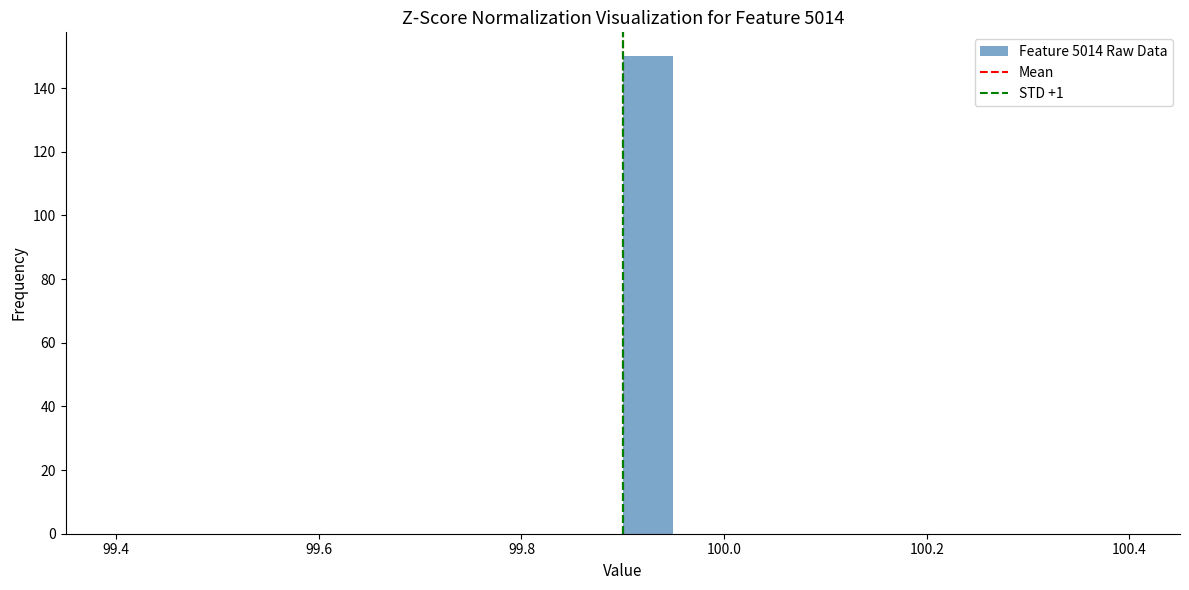

Around what value on the x-axis is the tallest bar? Give the approximate position of its centre, as read against the axis.

99.92